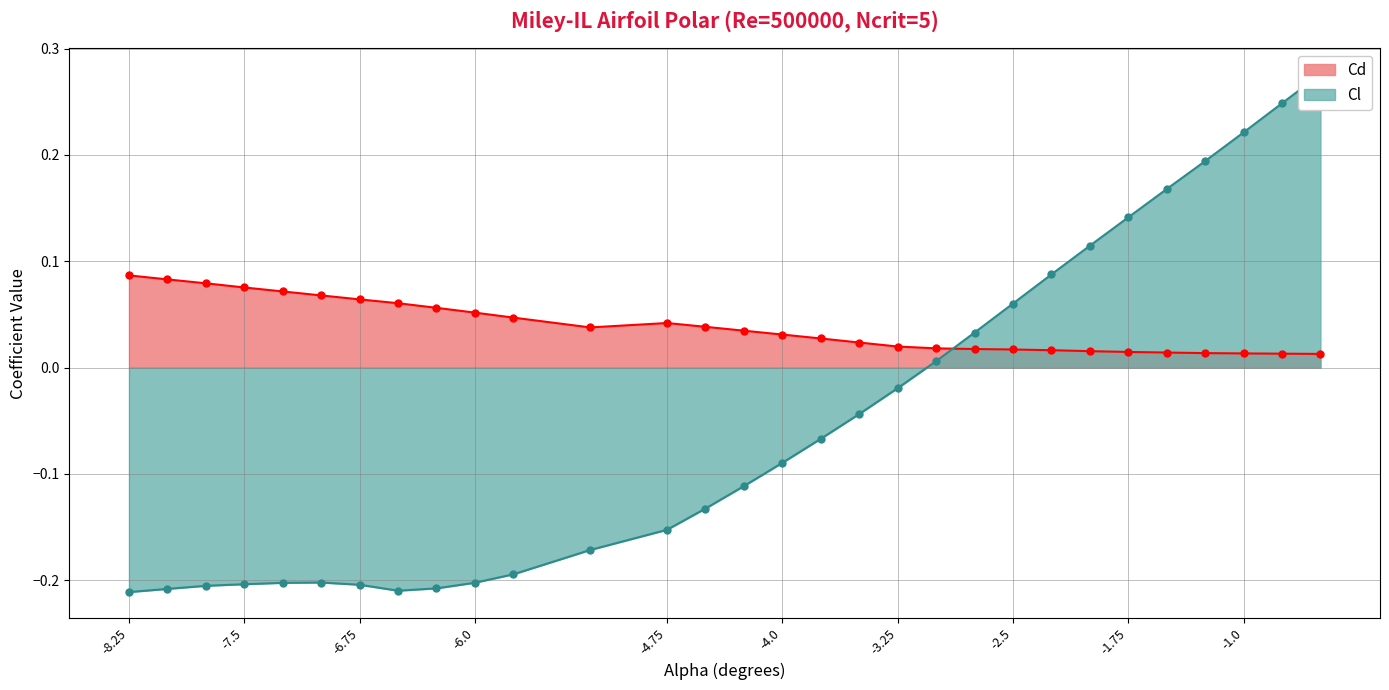

Count the number of data series in this chart.

2